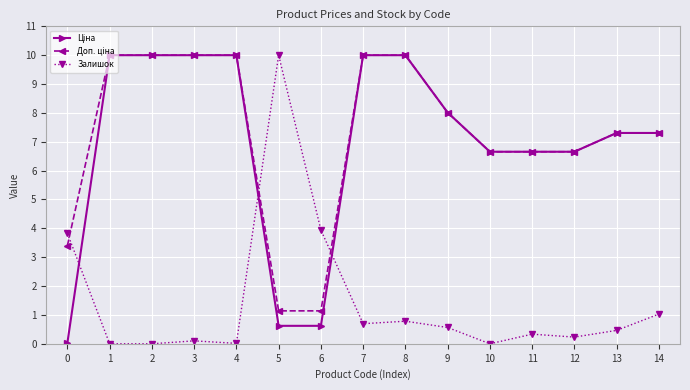

What is the value of the Залишок point at the 12th from the left?

0.3